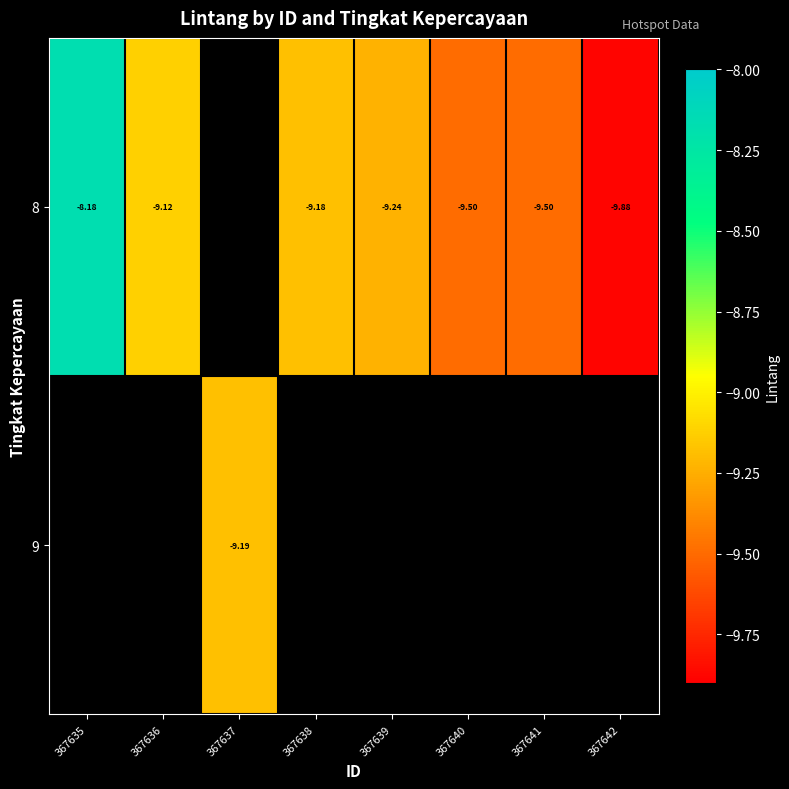

How many distinct data groups are displayed?

2